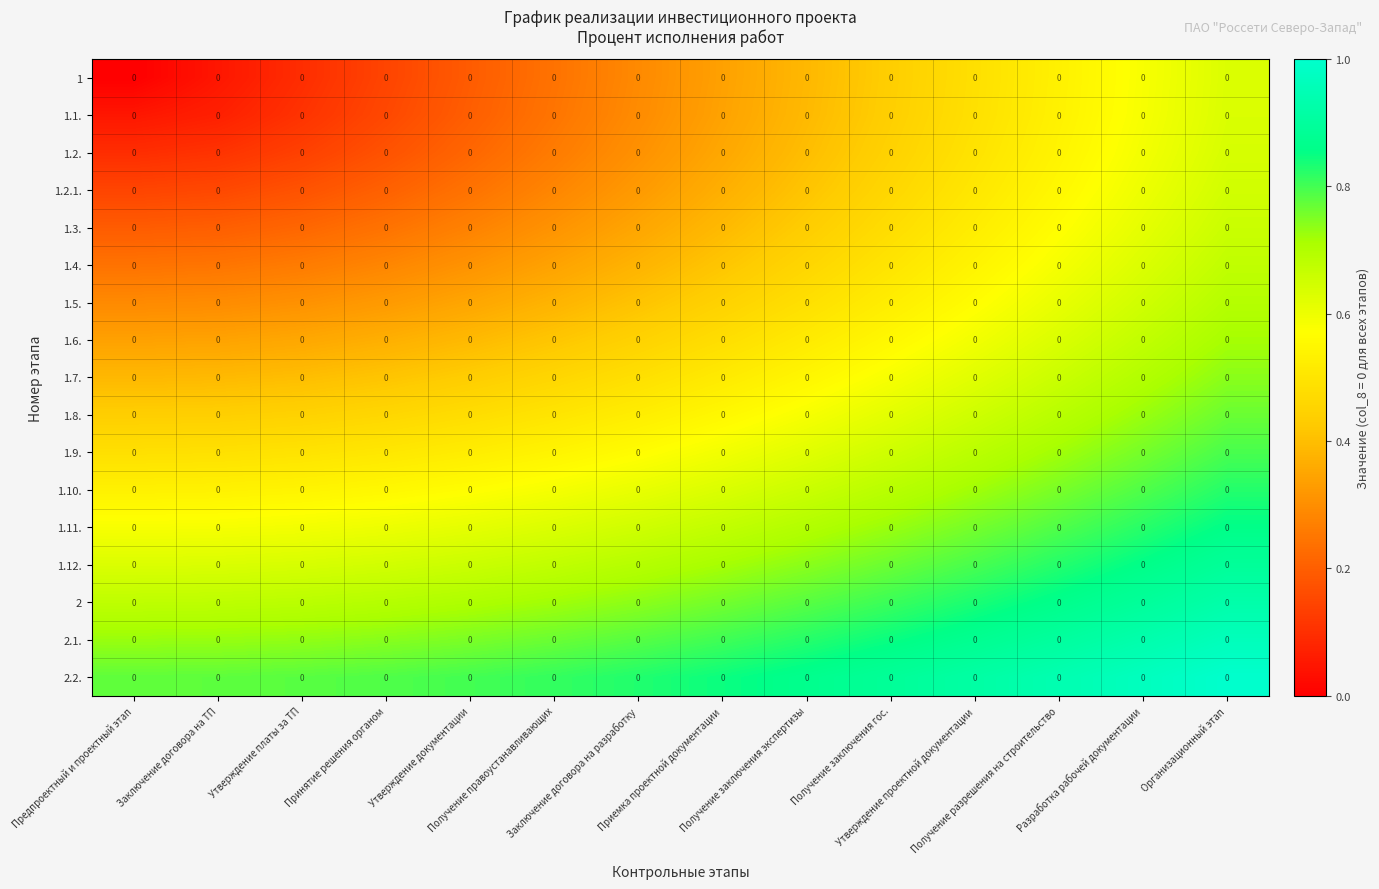

Which series has the widest spread of values?

1